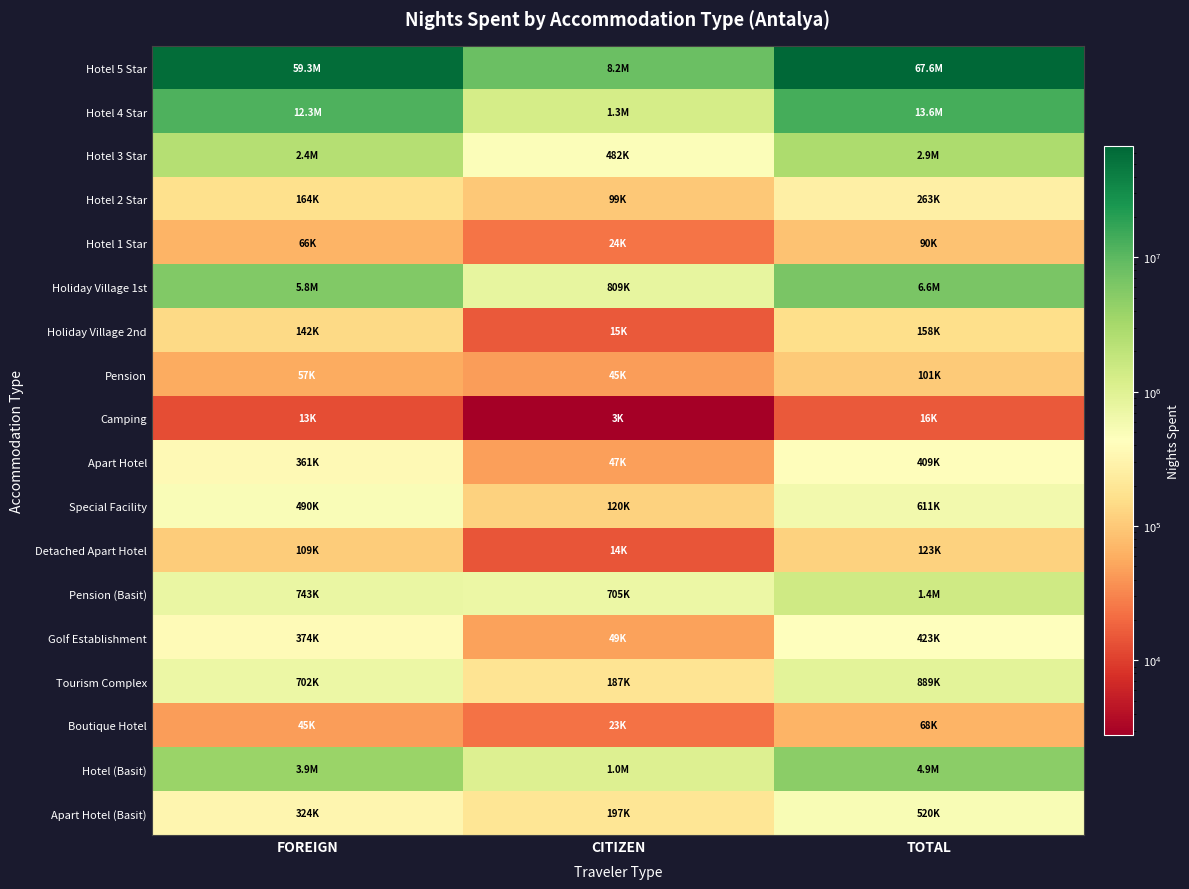

Which series has the largest range (max minus min)?

Hotel 5 Star